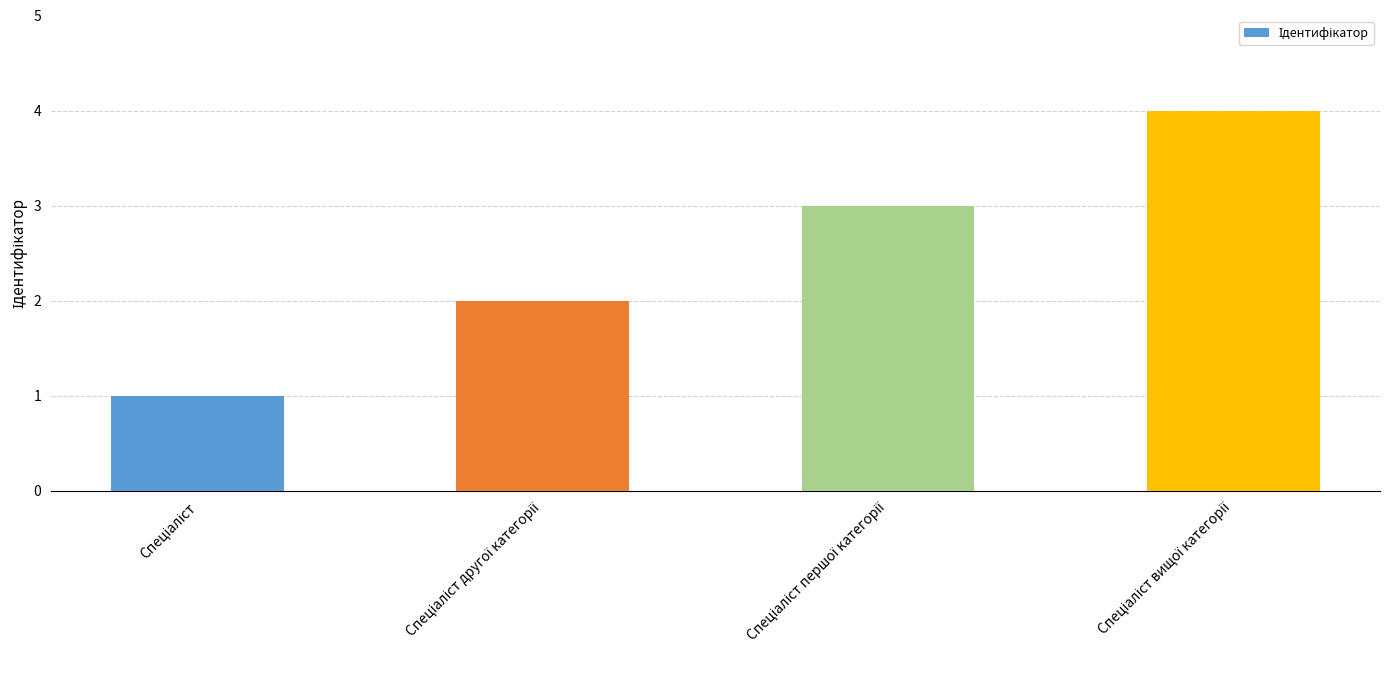

What is the value of the 4th bar from the left?

4